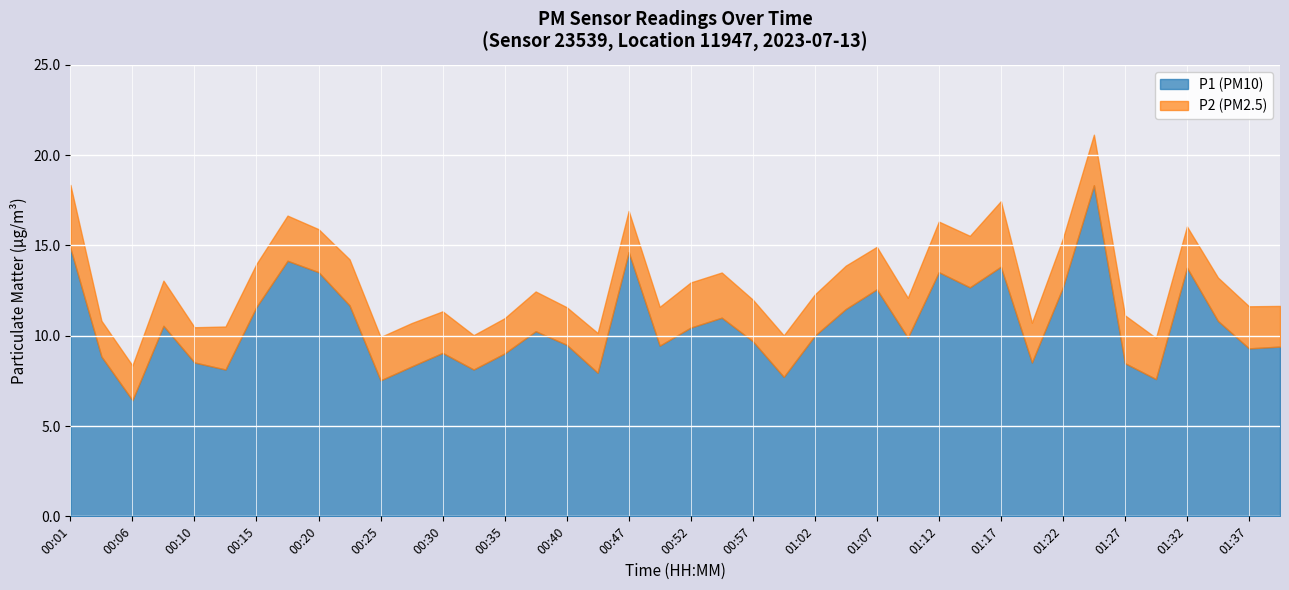

What is the maximum value for P2?

3.6